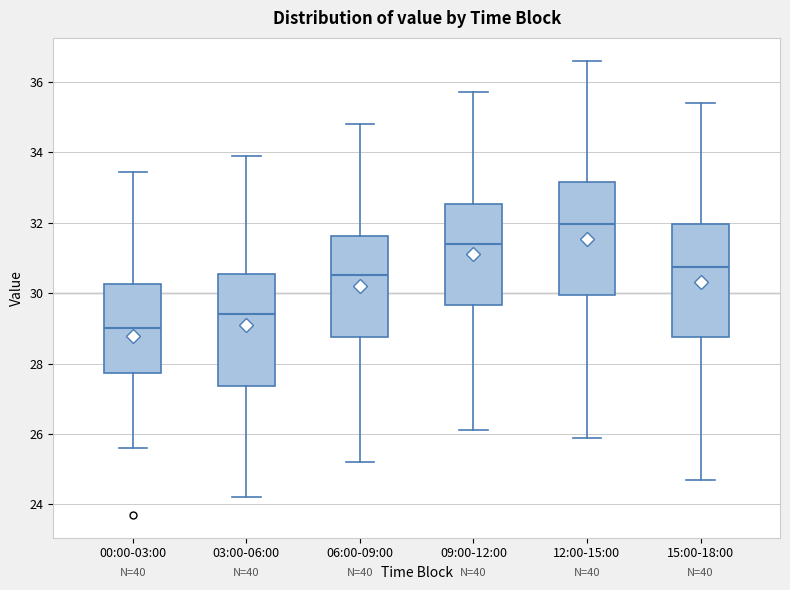

Reading left to right, read every box against the y-axis: the position of its median line, the range the box covers, and the ends of its whiskers. The values are not printed on the chart, so give them approximately, as read against the axis.

00:00-03:00: median 29.0, box 27.8 to 30.2, whiskers 25.6 to 33.4
03:00-06:00: median 29.4, box 27.4 to 30.6, whiskers 24.2 to 34.0
06:00-09:00: median 30.6, box 28.8 to 31.6, whiskers 25.2 to 34.8
09:00-12:00: median 31.4, box 29.6 to 32.6, whiskers 26.2 to 35.8
12:00-15:00: median 32.0, box 30.0 to 33.2, whiskers 26.0 to 36.6
15:00-18:00: median 30.8, box 28.8 to 32.0, whiskers 24.8 to 35.4